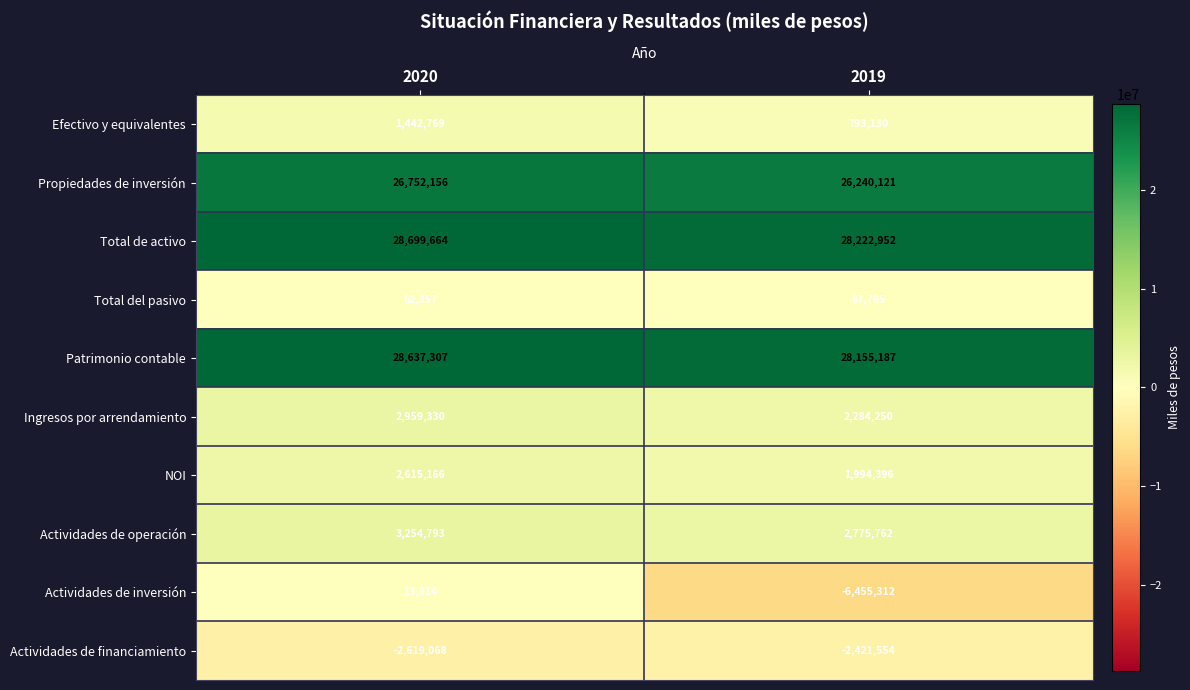

What is the difference between the maximum and minimum values in the Patrimonio contable series?

482120